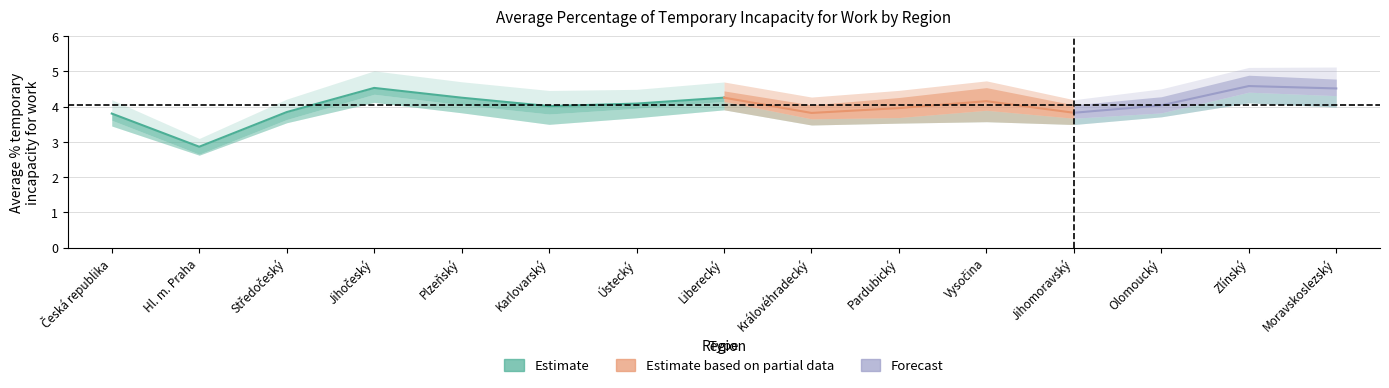

Does the chart display data point markers on the line(s)?

No